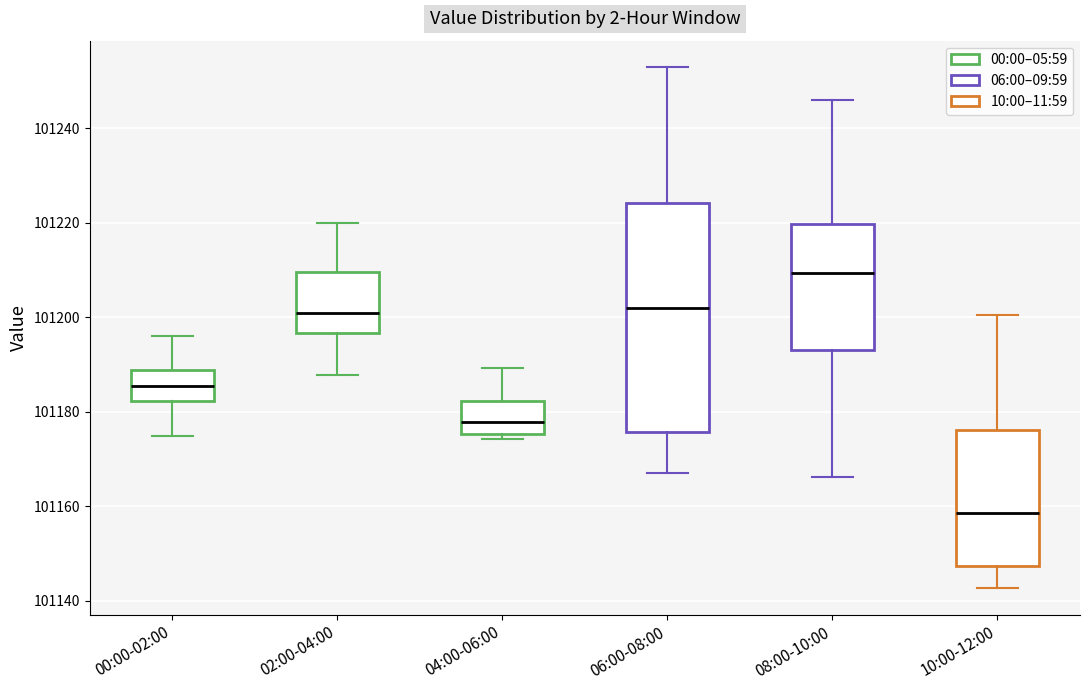

Reading left to right, read every box against the y-axis: the position of its median line, the range the box covers, and the ends of its whiskers. The values are not printed on the chart, so give them approximately, as read against the axis.

00:00-02:00: median 101186, box 101182 to 101188, whiskers 101174 to 101196
02:00-04:00: median 101200, box 101196 to 101210, whiskers 101188 to 101220
04:00-06:00: median 101178, box 101176 to 101182, whiskers 101174 to 101190
06:00-08:00: median 101202, box 101176 to 101224, whiskers 101168 to 101254
08:00-10:00: median 101210, box 101192 to 101220, whiskers 101166 to 101246
10:00-12:00: median 101158, box 101148 to 101176, whiskers 101142 to 101200